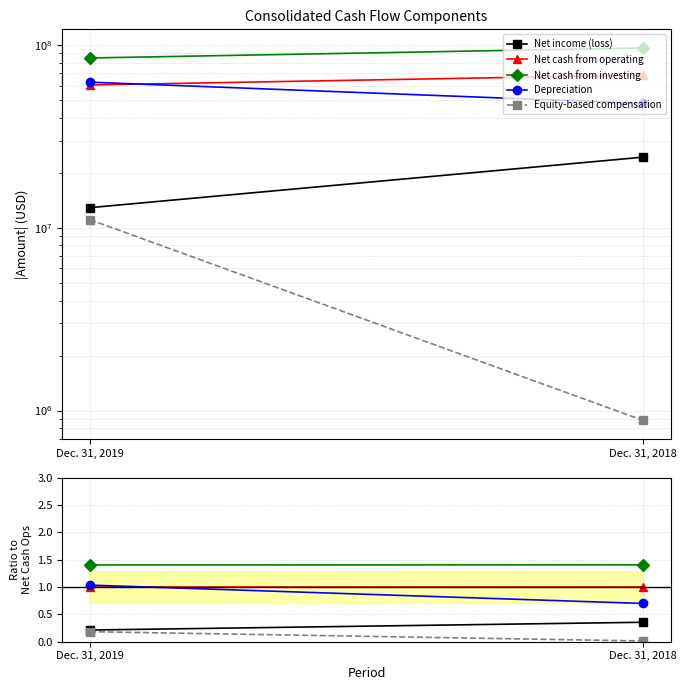

At which label does Depreciation first exceed 1?

Dec. 31, 2019